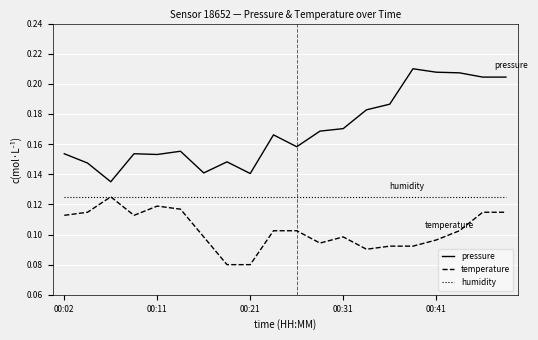

True or false: temperature and pressure cross at least once.

False